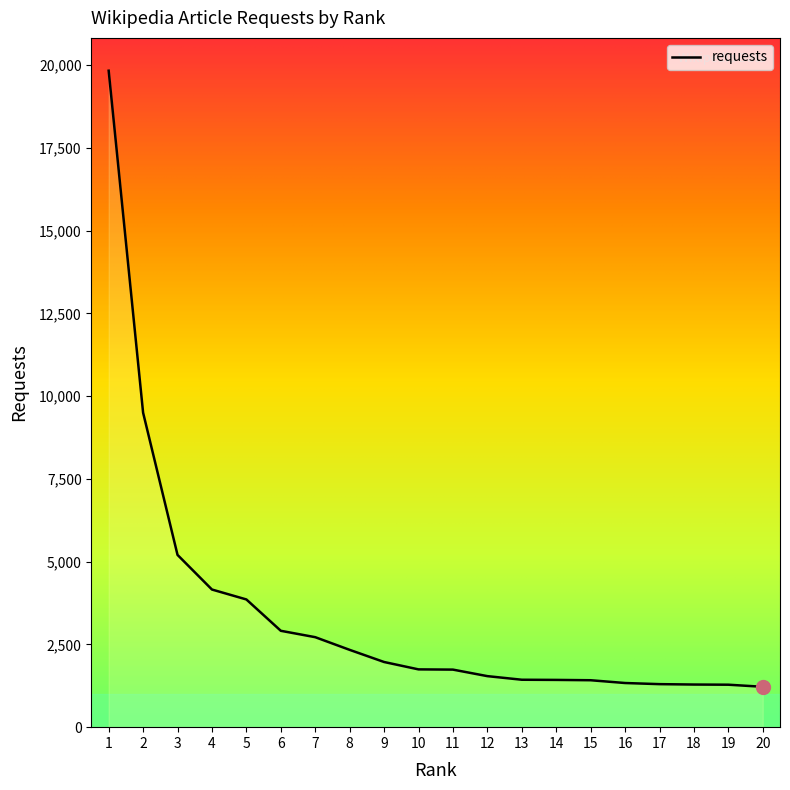

Is it true that the value at 20 is 1931?

False